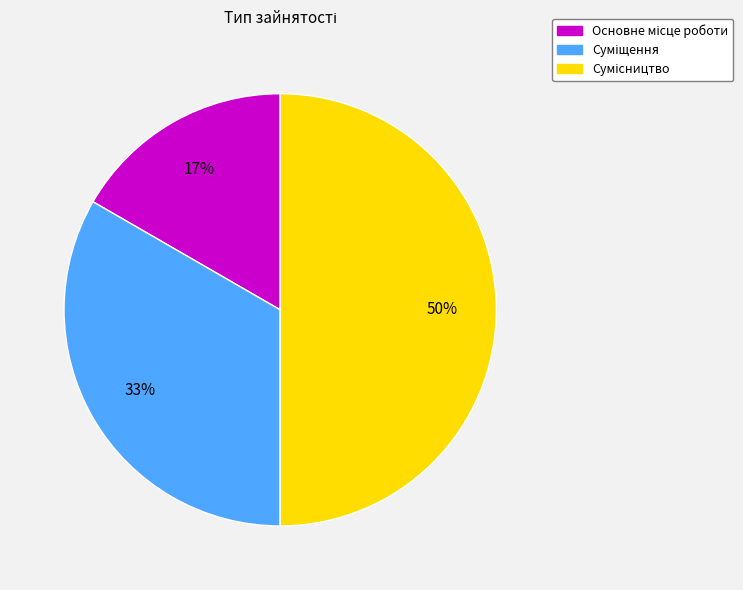

To the nearest percent, what is the difference between the largest and smallest slice percentages?

33%